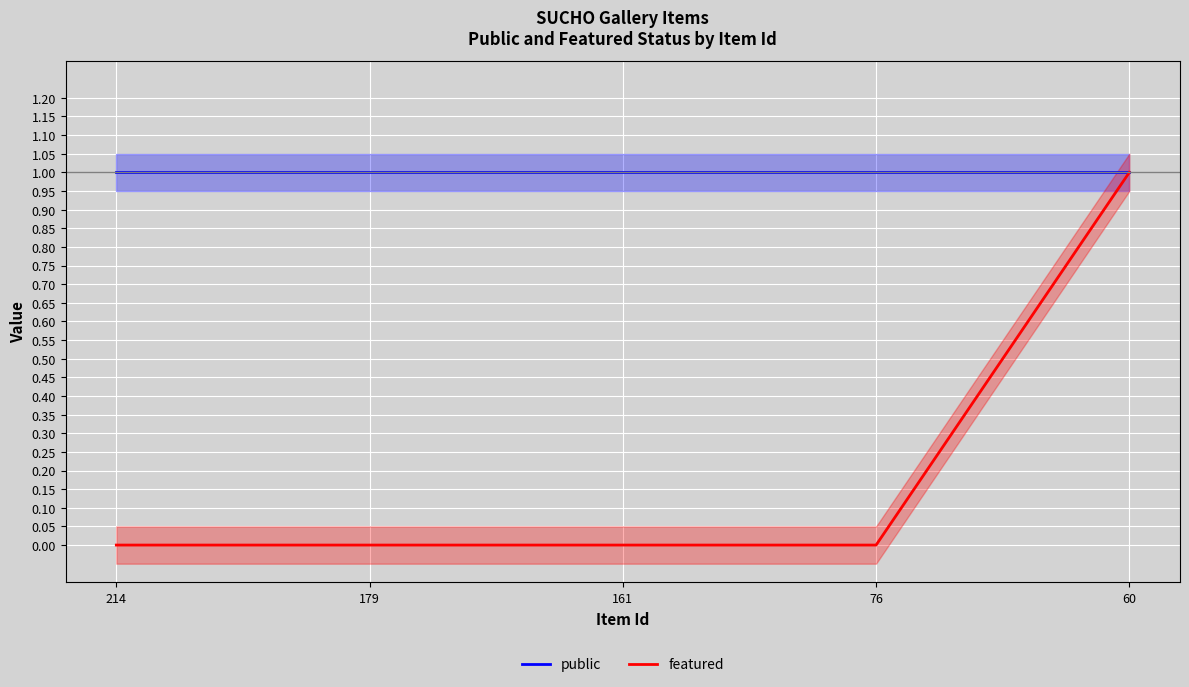

True or false: featured and public cross at least once.

False